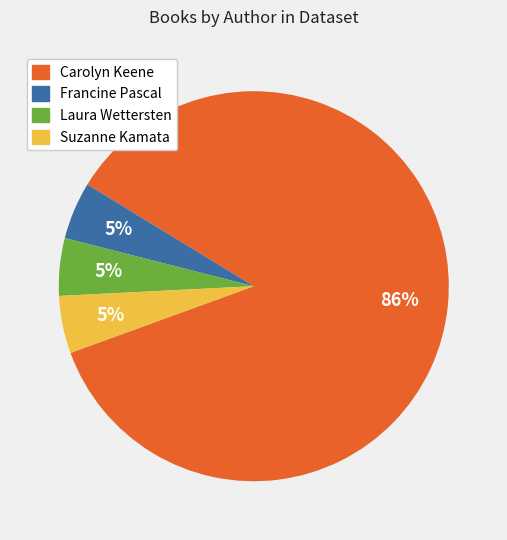

Is there a majority slice in this chart?

Yes